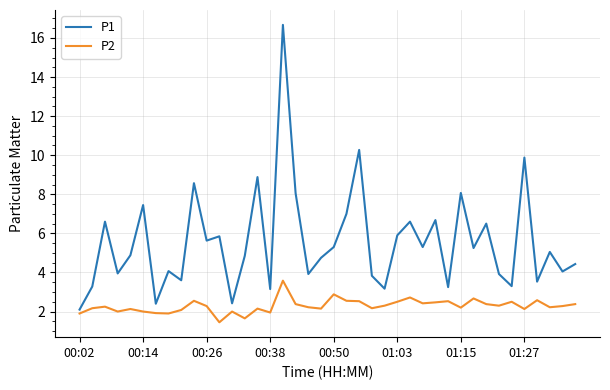

Which series has the largest total across all categories?

P1